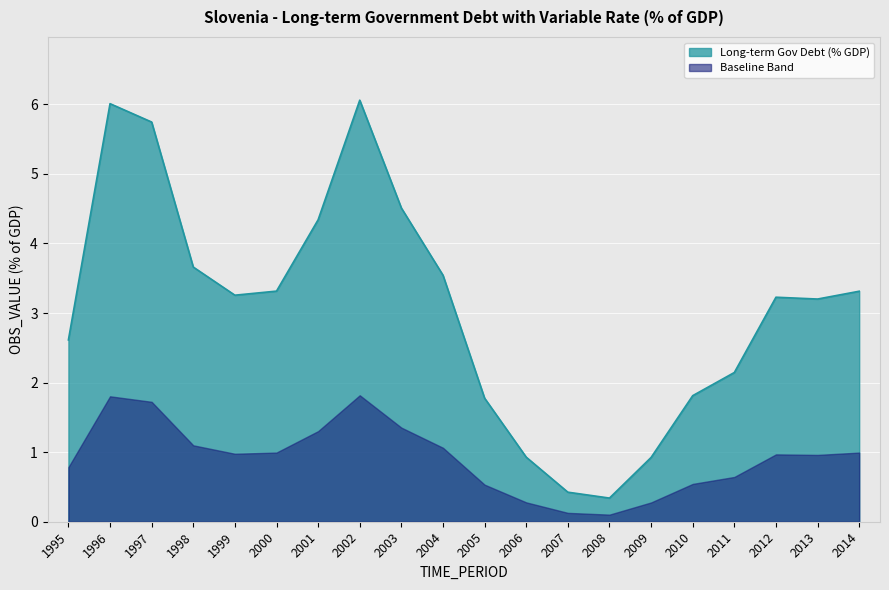

Reading left to right, list all the values displayed in this chart.

1995=2.6	1996=6.0	1997=5.7	1998=3.7	1999=3.3	2000=3.3	2001=4.3	2002=6.1	2003=4.5	2004=3.5	2005=1.8	2006=0.9	2007=0.4	2008=0.3	2009=0.9	2010=1.8	2011=2.1	2012=3.2	2013=3.2	2014=3.3